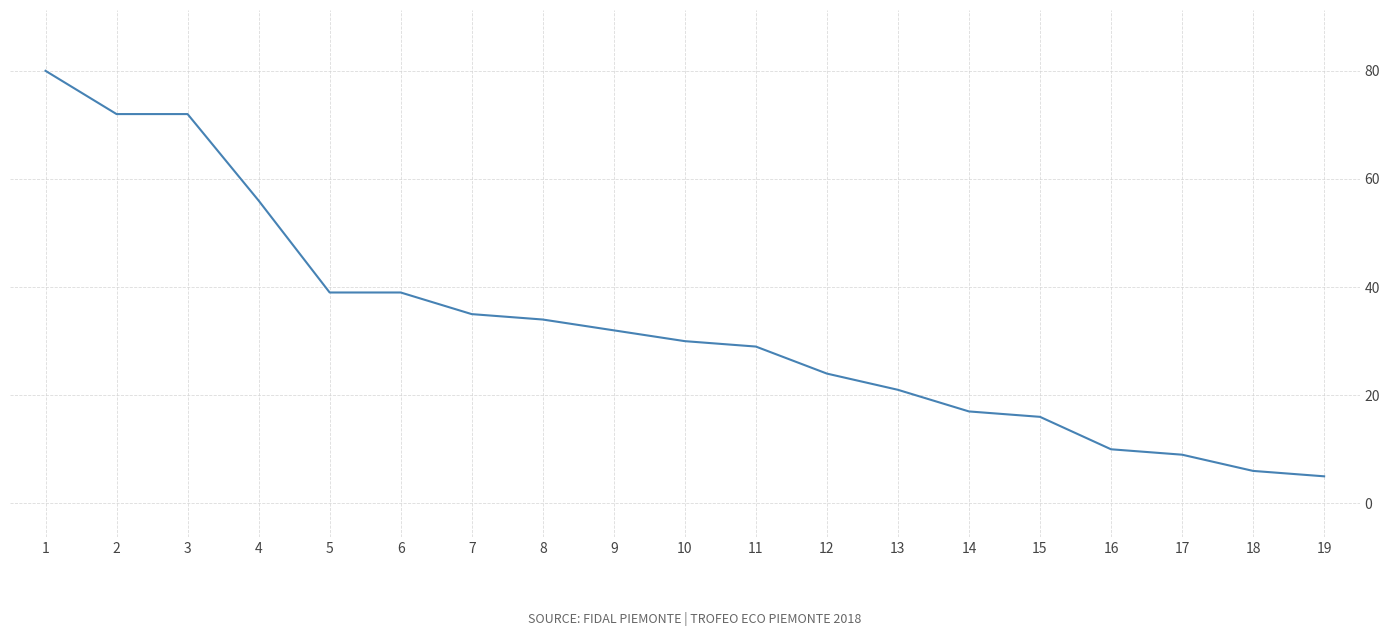

Which label corresponds to the largest value in the chart?

1